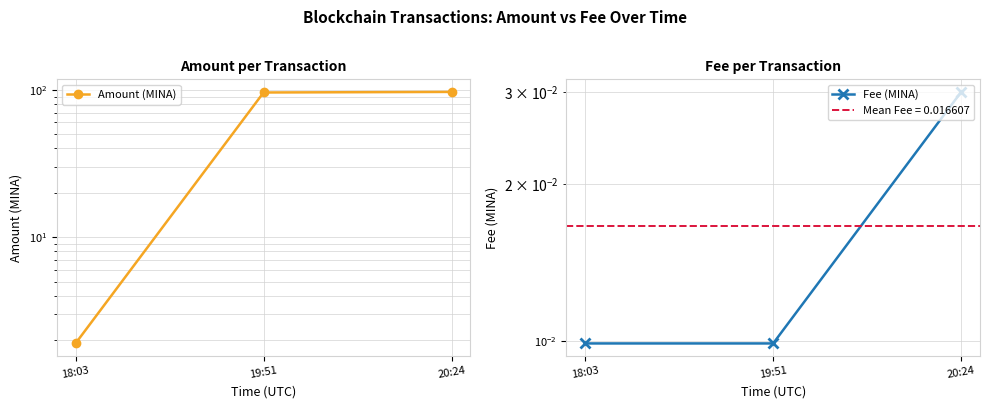

At which category is the sum across all series the highest?

20:24